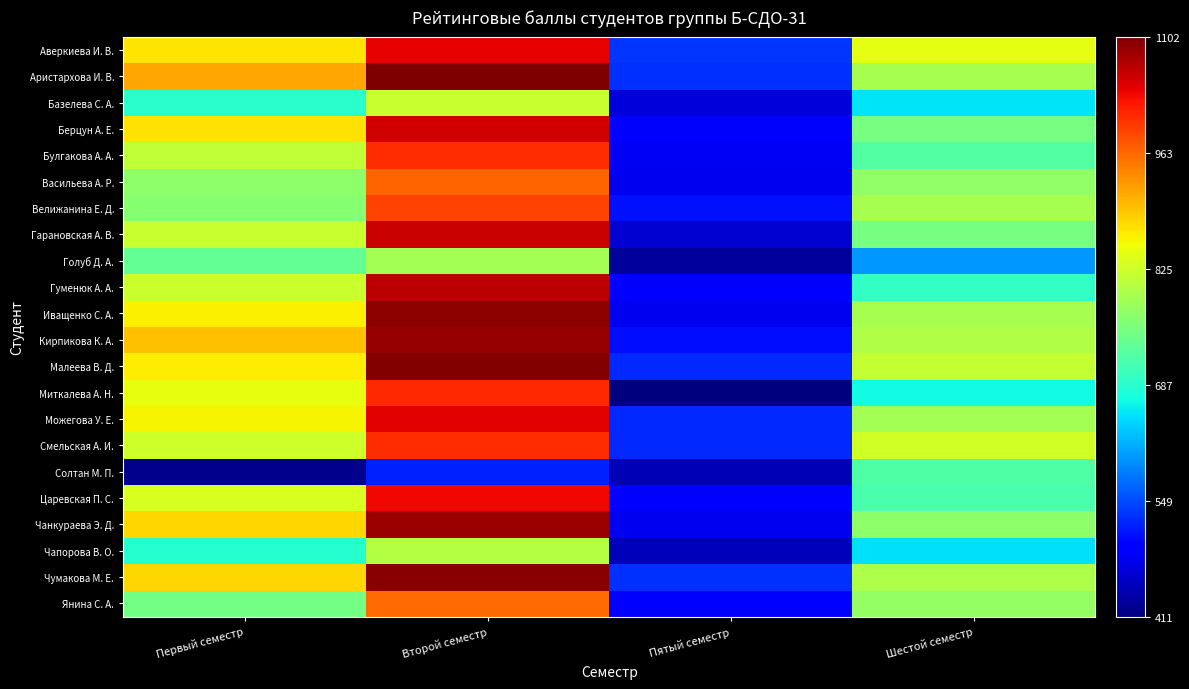

List the series in order of their peak value, lowest first.

Солтан М. П., Голуб Д. А., Чапорова В. О., Базелева С. А., Янина С. А., Васильева А. Р., Велижанина Е. Д., Булгакова А. А., Смельская А. И., Миткалева А. Н., Царевская П. С., Аверкиева И. В., Можегова У. Е., Берцун А. Е., Гарановская А. В., Гуменюк А. А., Чанкураева Э. Д., Кирпикова К. А., Иващенко С. А., Чумакова М. Е., Малеева В. Д., Аристархова И. В.